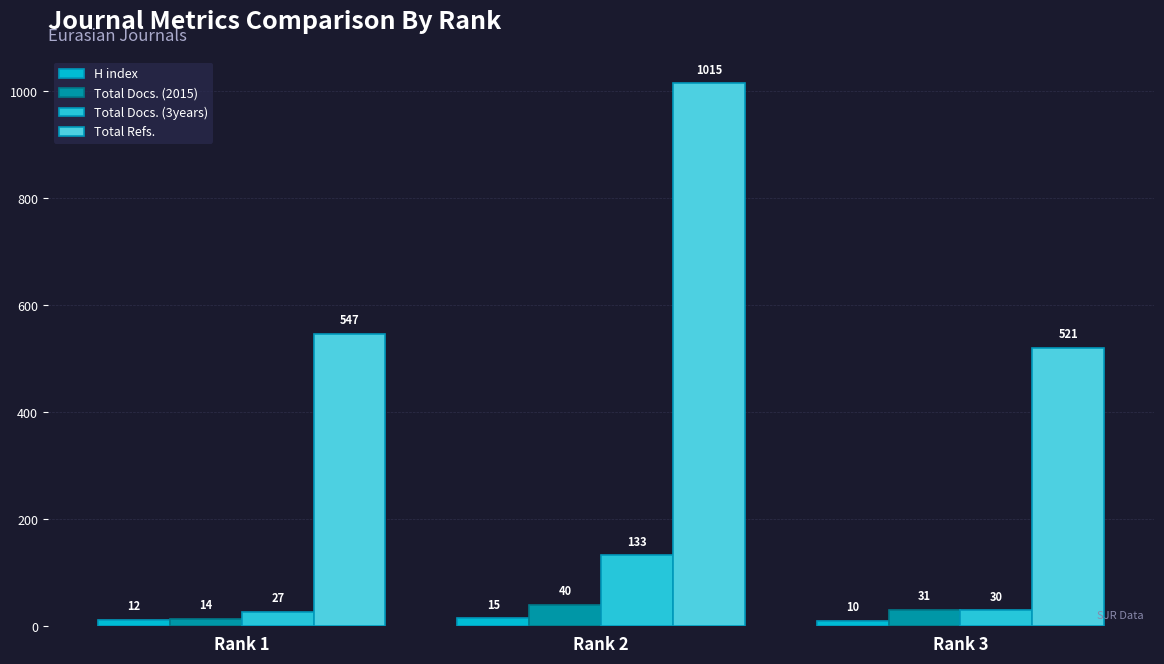

Which label corresponds to the smallest value in the chart?

Rank 3